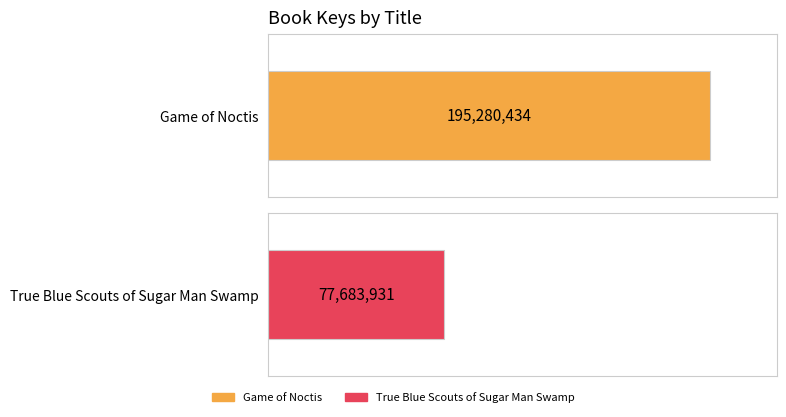

True or false: the data shows 195280434 at Game of Noctis.

True